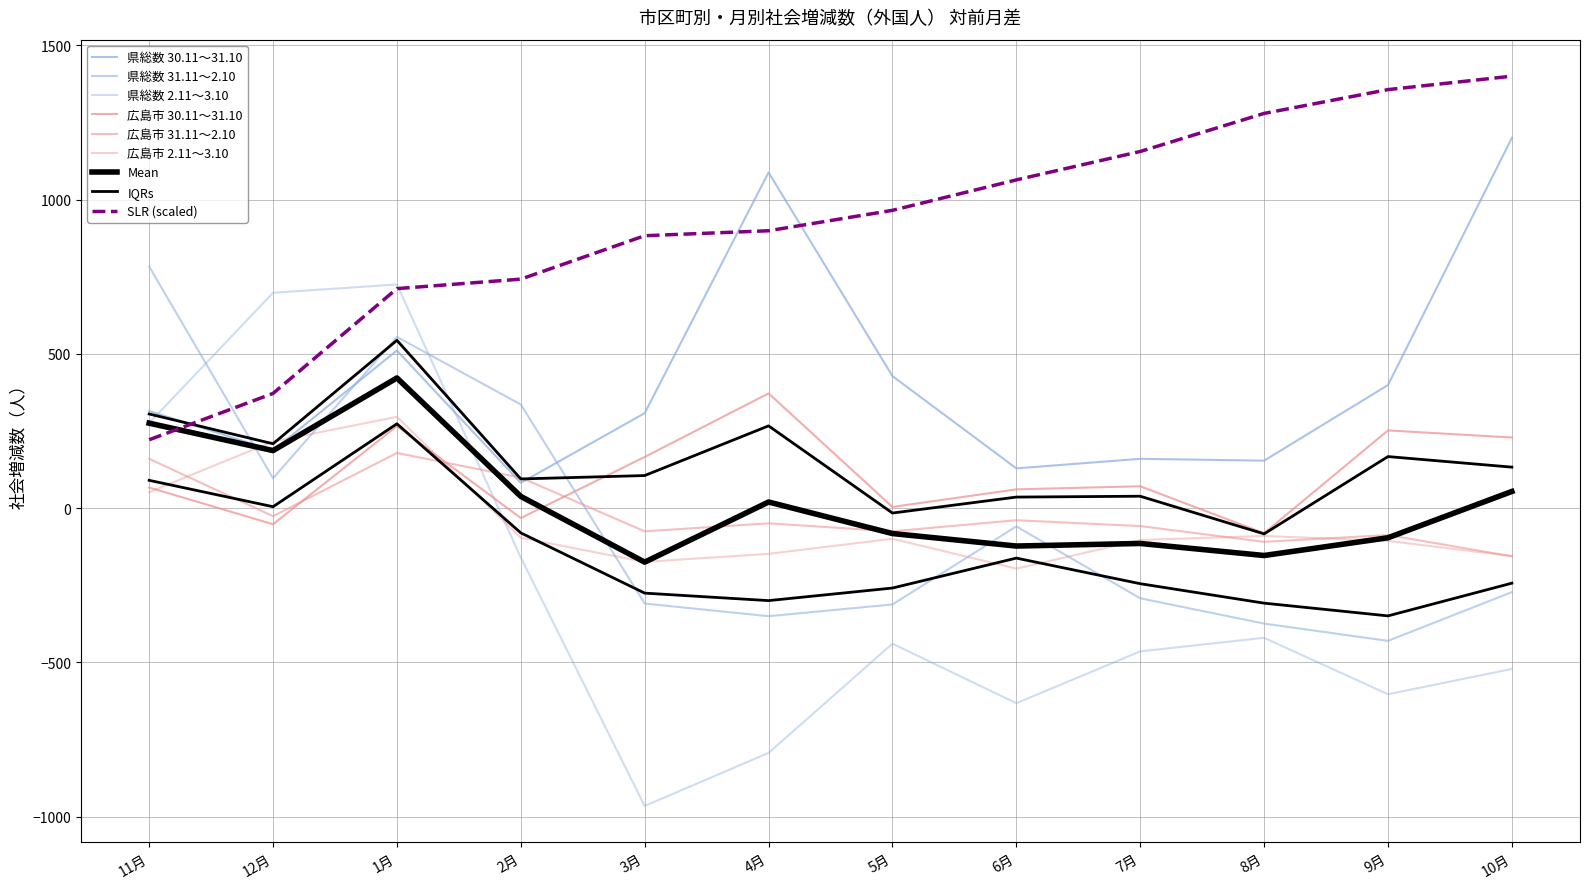

How many values in 広島市 30.11～31.10 are below zero?

3